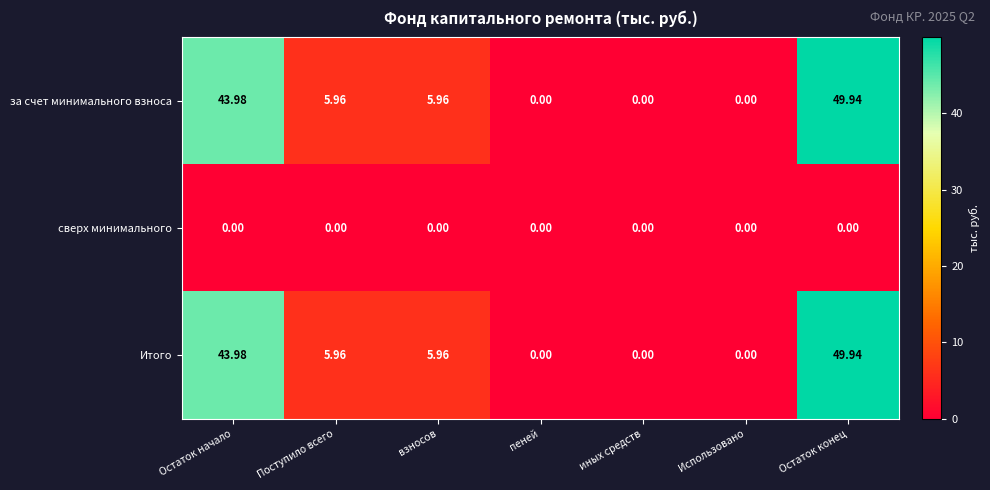

Which label corresponds to the largest value in the chart?

Остаток конец